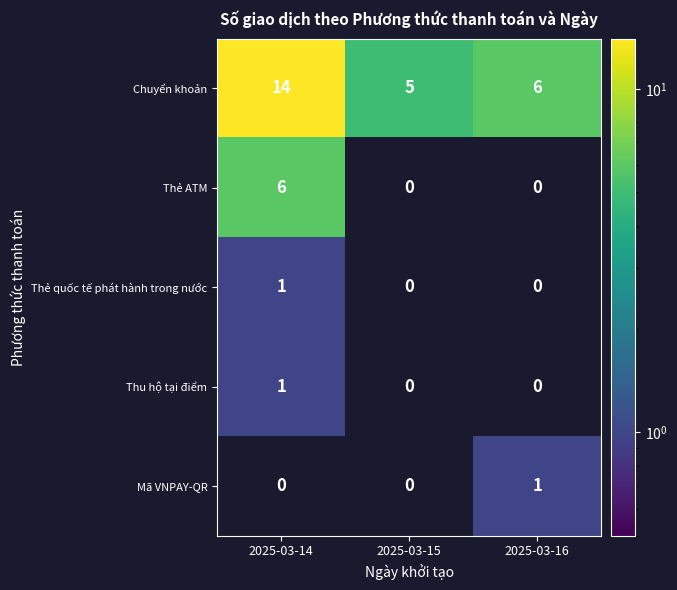

Which series has the widest spread of values?

Chuyển khoản